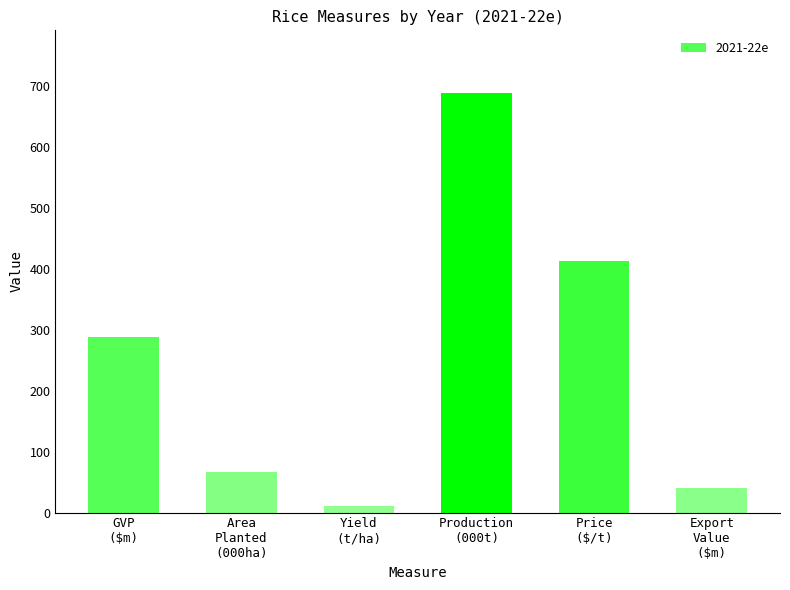

What is the sum of all values?

1505.5